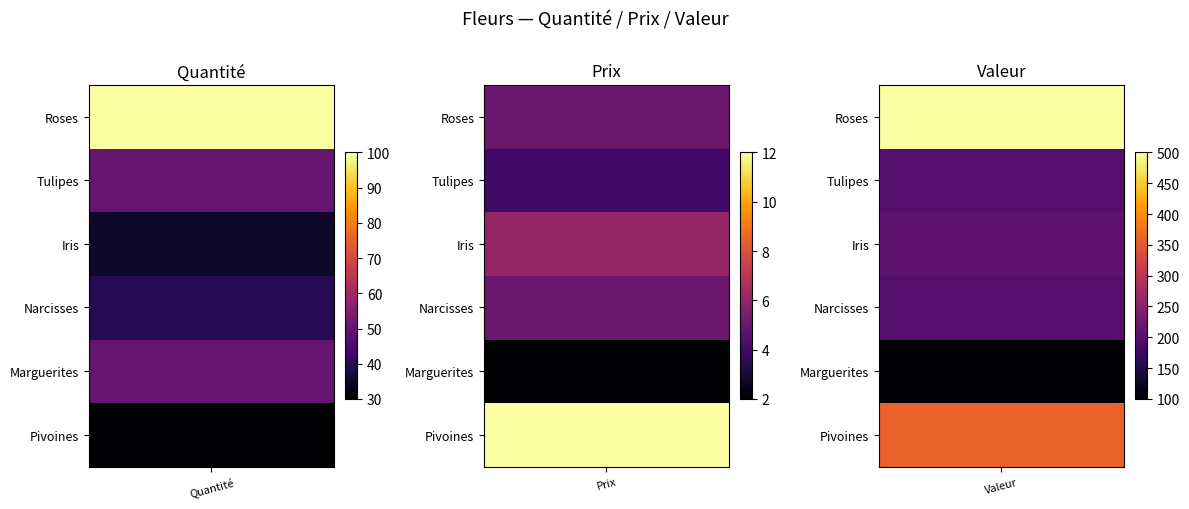

Count the number of categories in the chart.

3